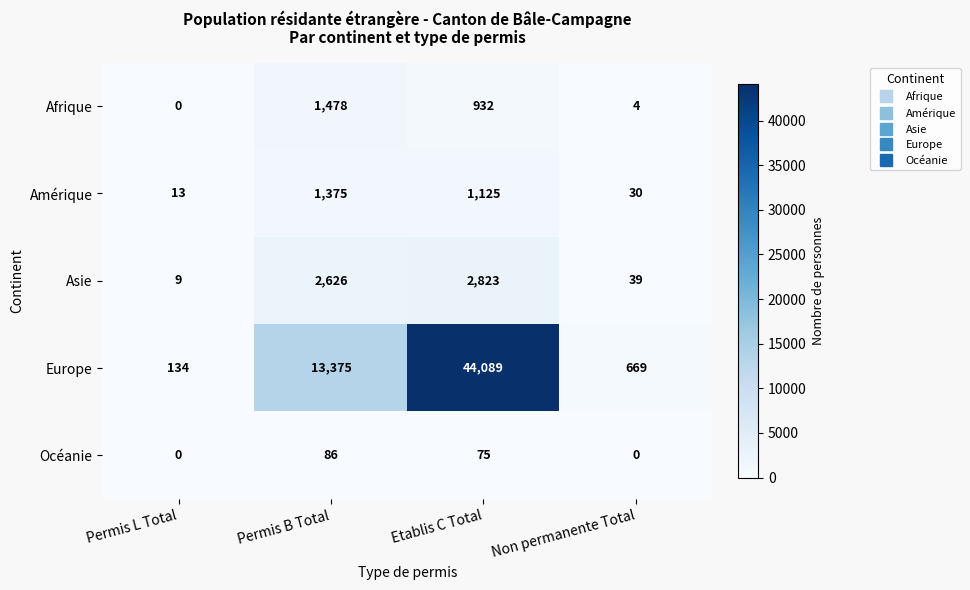

How many categories are shown in the chart?

4